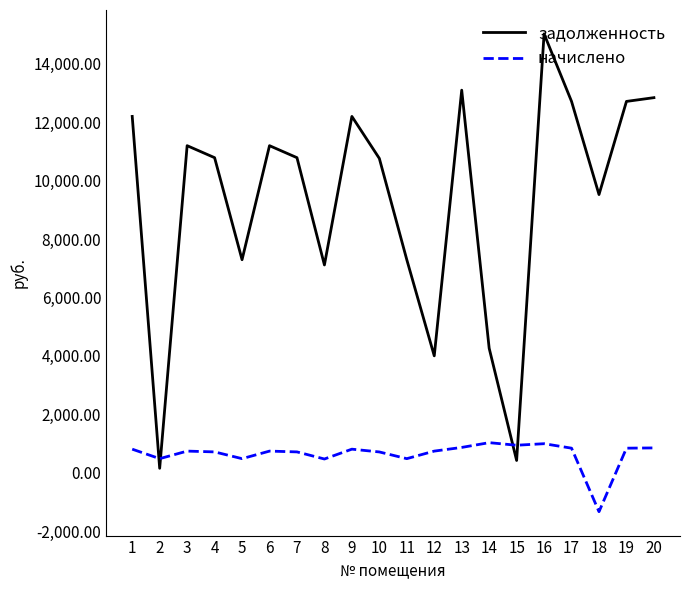

Which series ends up on top after the final intersection of начислено and задолженность?

задолженность